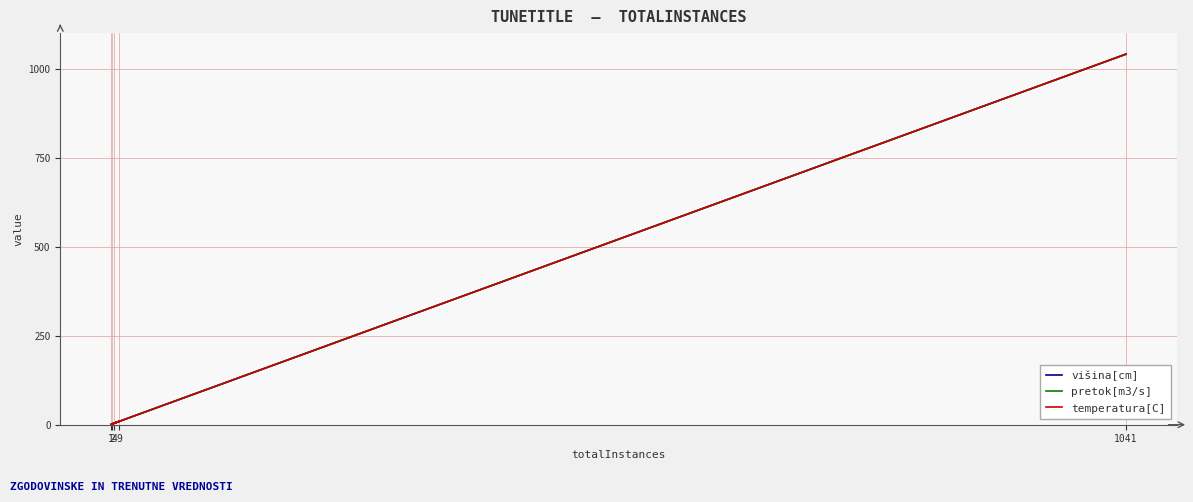

Count the number of data series in this chart.

3